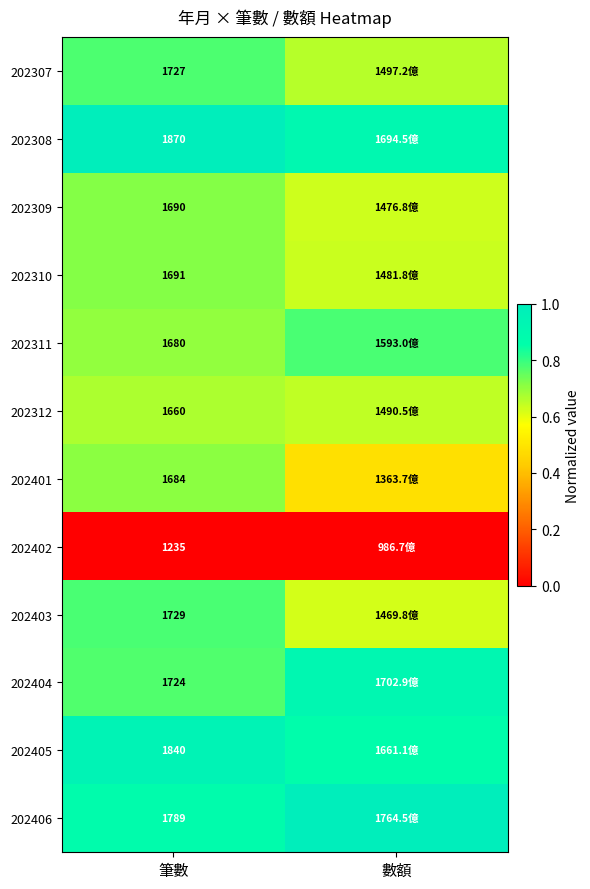

Is the value of 202401 at 筆數 greater than the value of 202406 at 筆數?

No